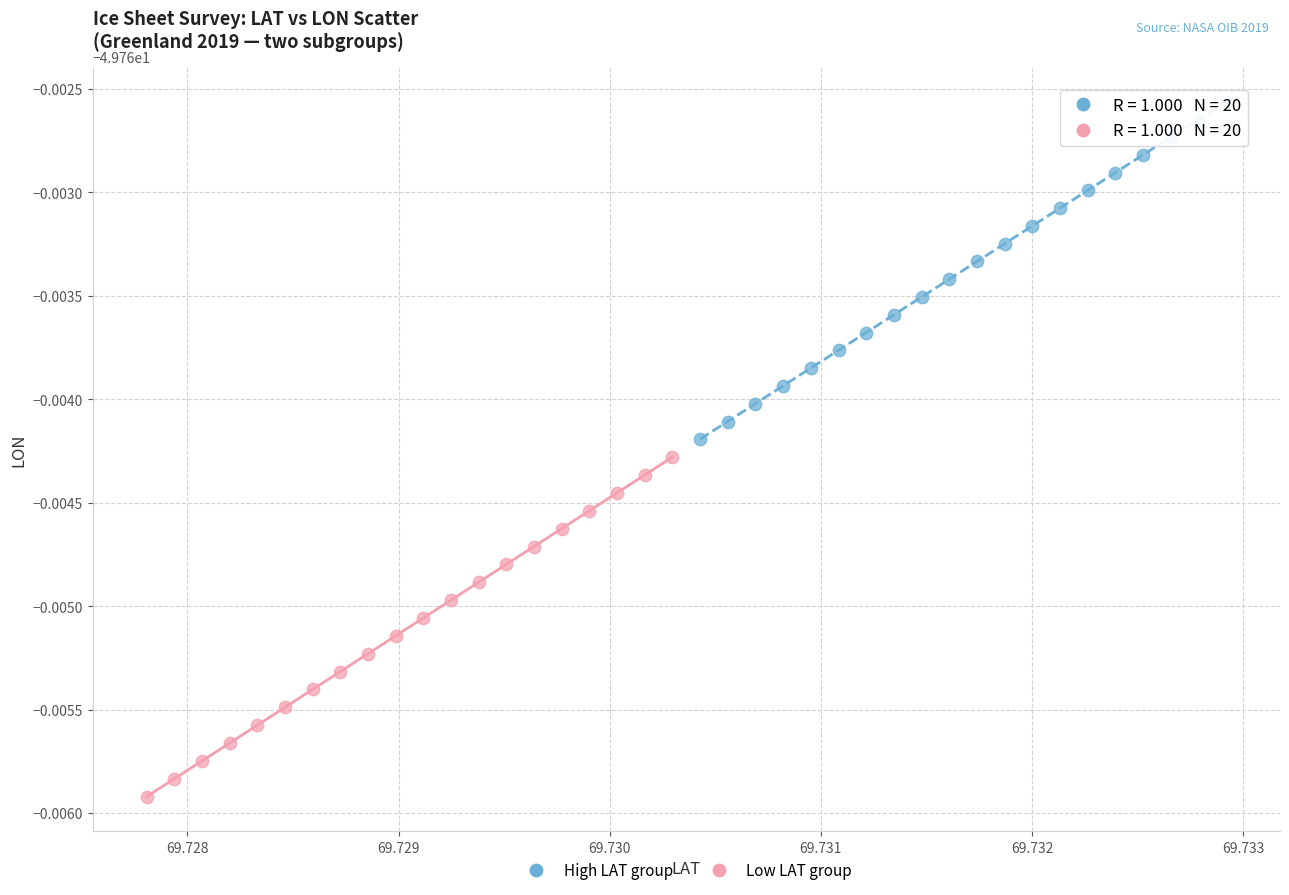

What are all the series names shown in the legend?

High LAT group, Low LAT group